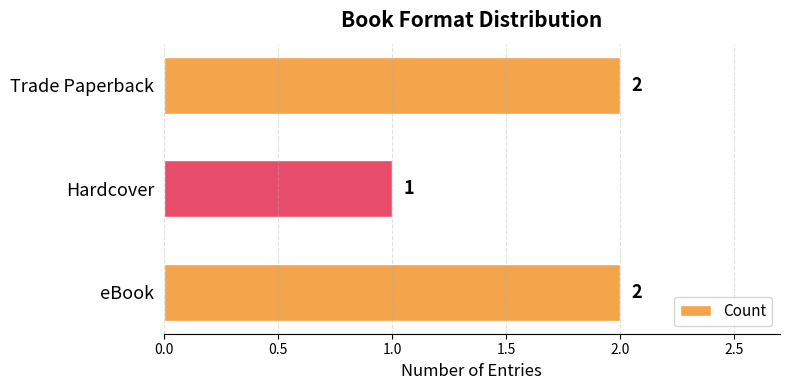

Which category has the lowest value across all series?

Hardcover